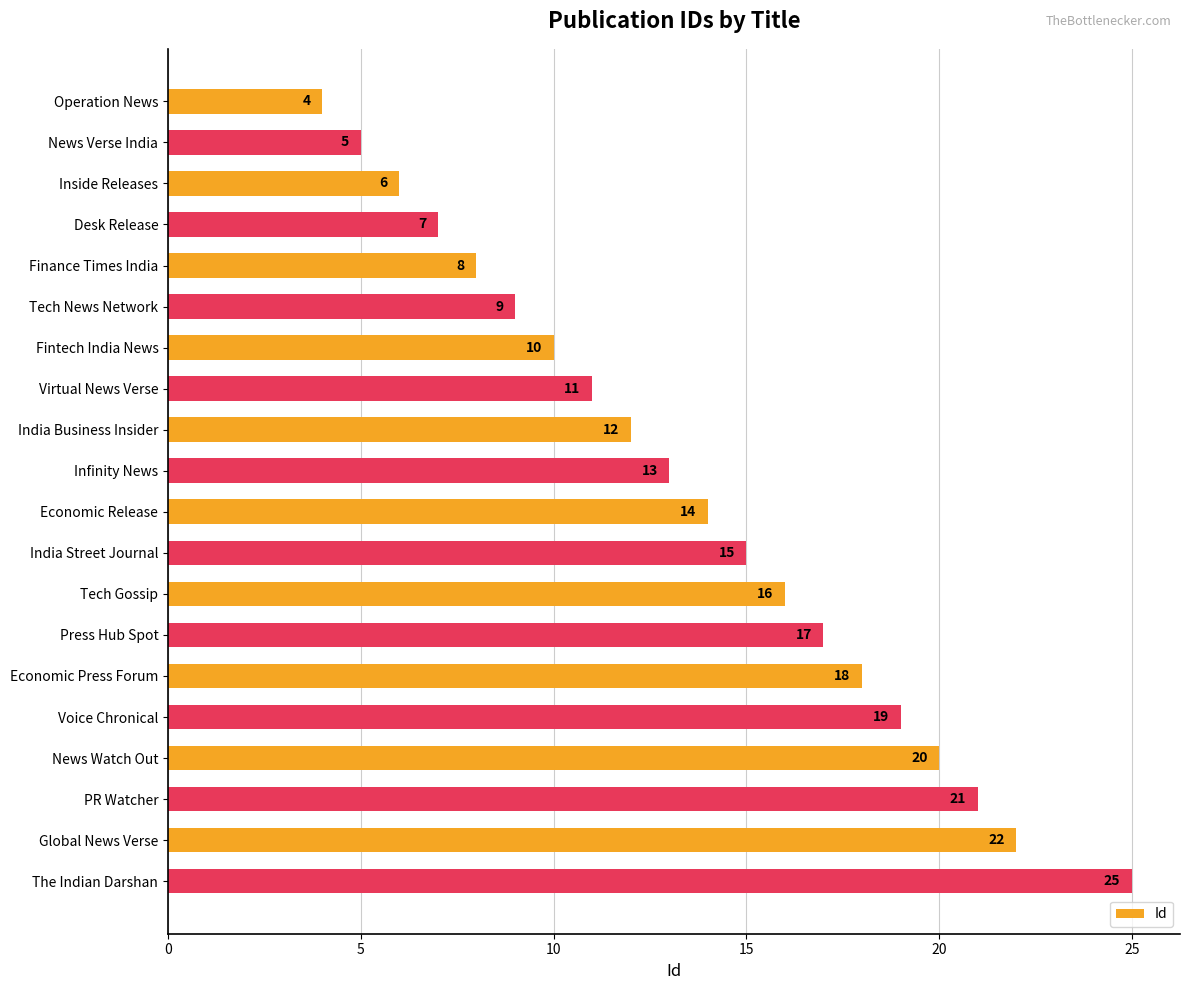

True or false: the data shows 30 at Press Hub Spot.

False